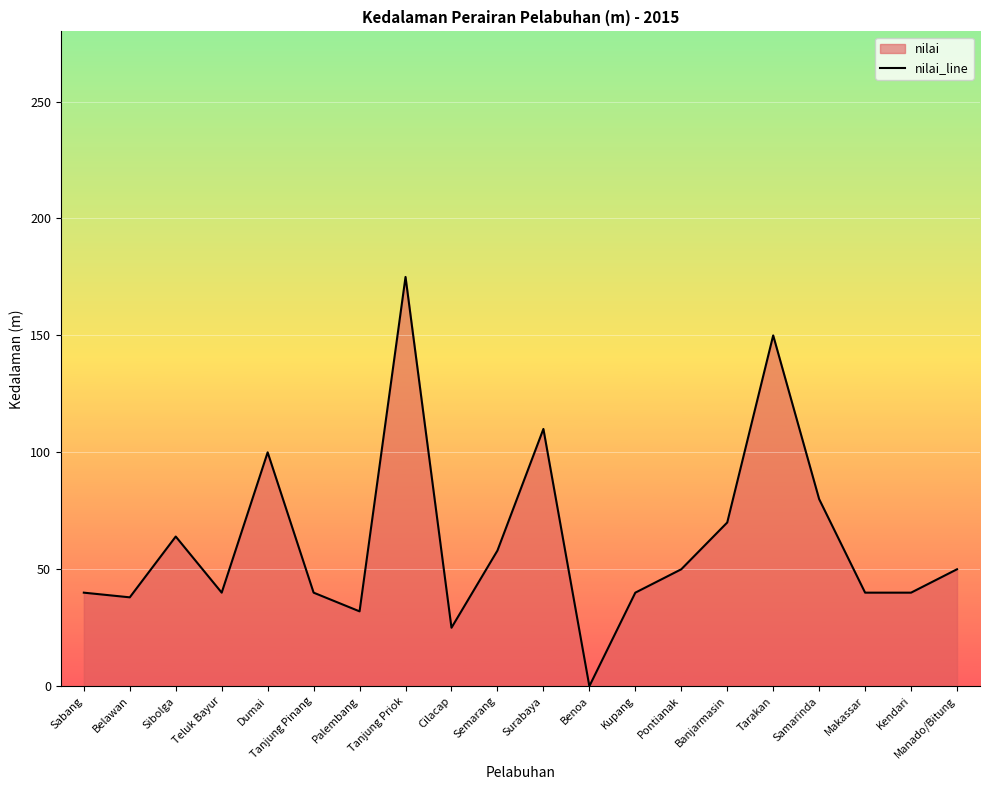

Approximately how many times larger is the value at Sabang compared to Manado/Bitung?

0.8